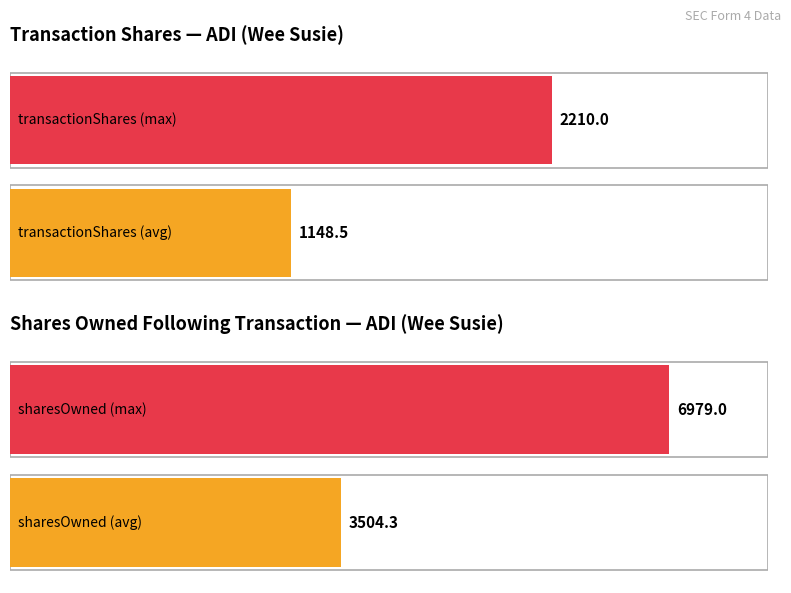

The transactionShares series shows 1228 at wk-form4_1710275581.xml. True or false?

True